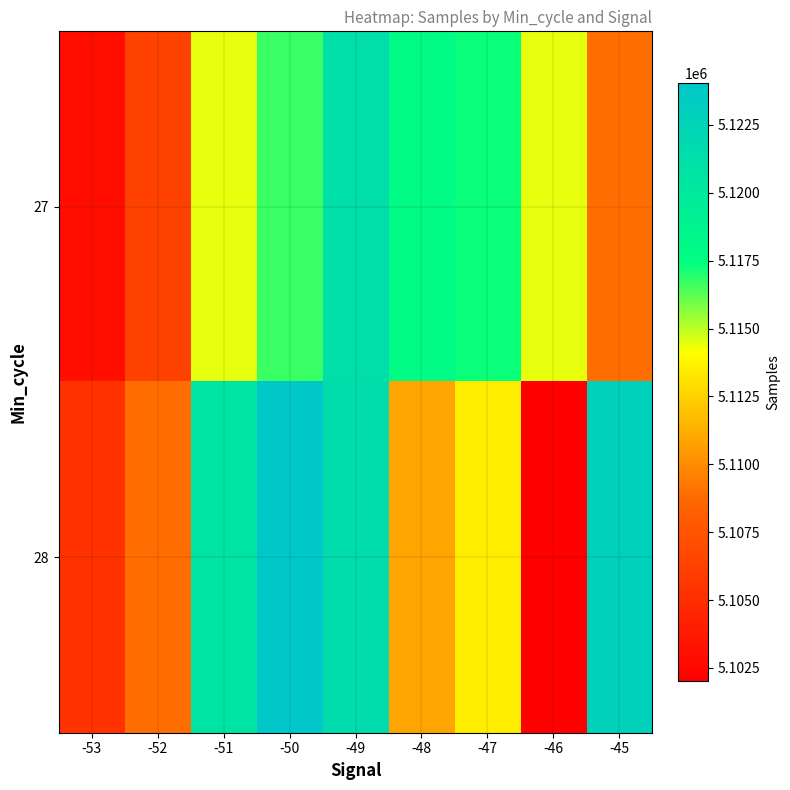

What is the spread (max minus min) of values at -45?

13933.3